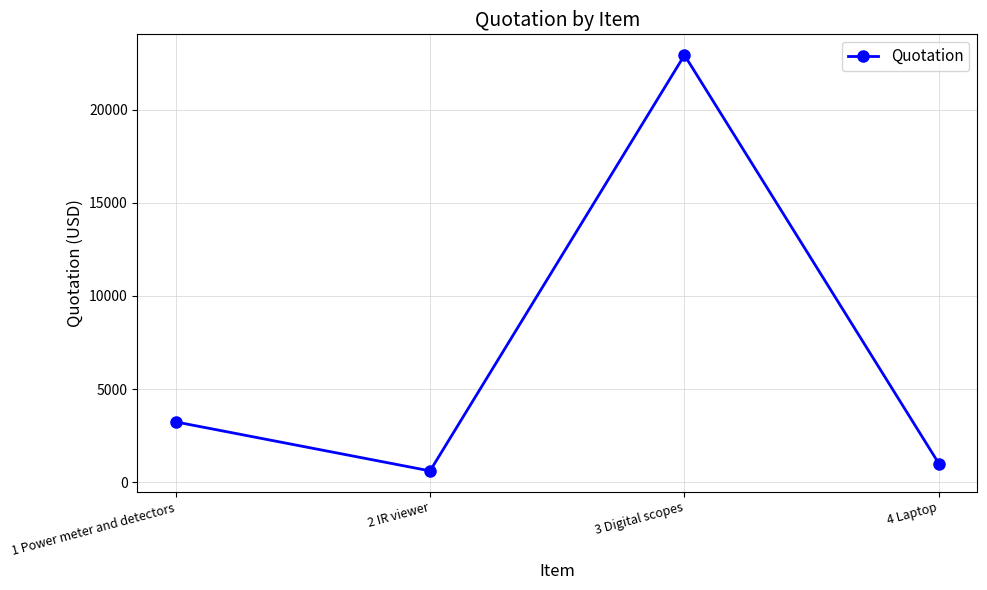

Approximately how many times larger is the value at 1 Power meter and detectors compared to 3 Digital scopes?

0.1